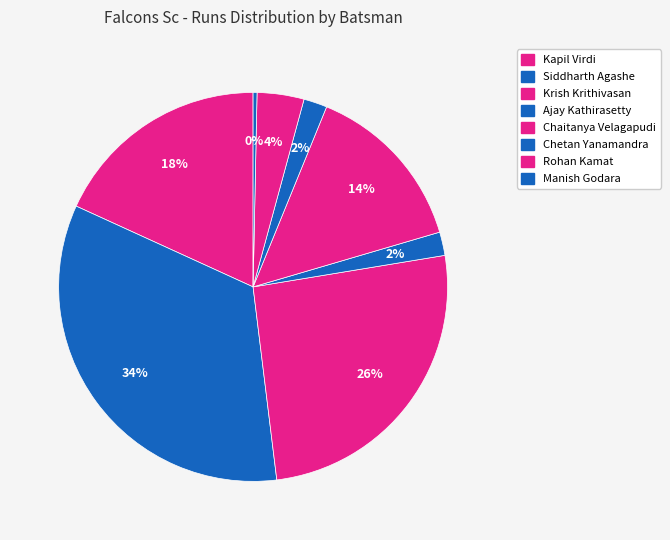

Count the number of slices in the pie.

8